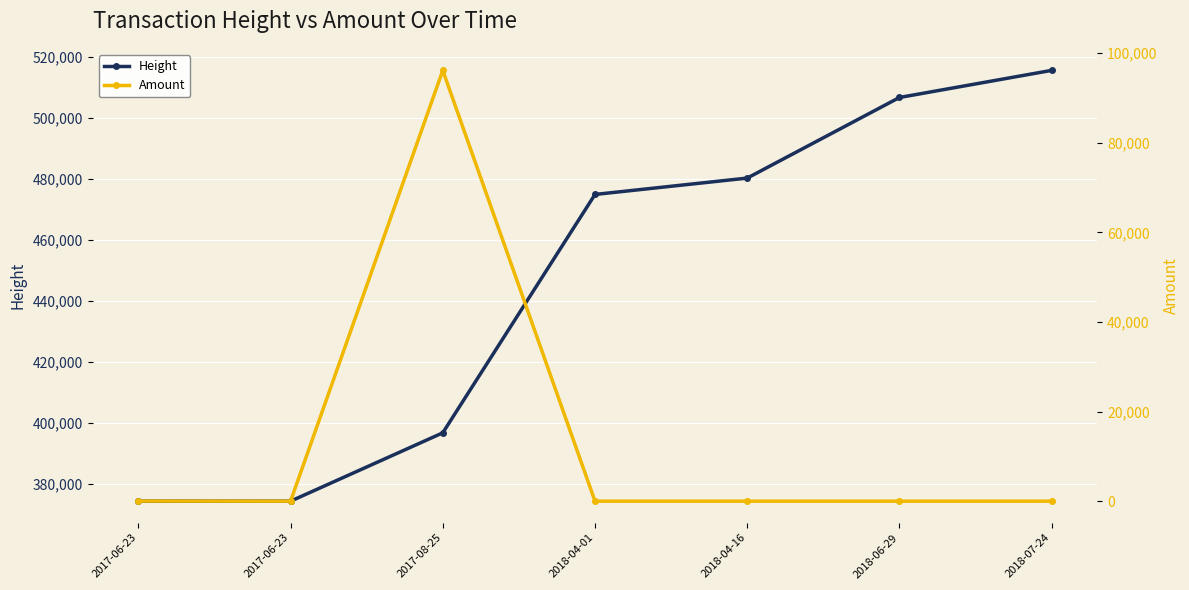

Which series has the largest total across all categories?

Height